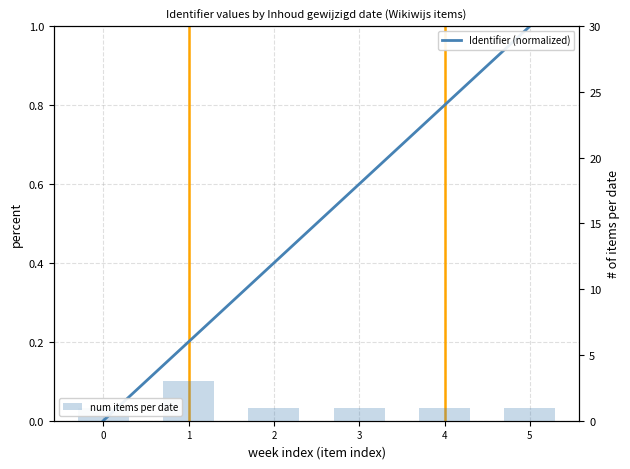

Which series changed the most between 3 and 5?

Identifier (normalized)